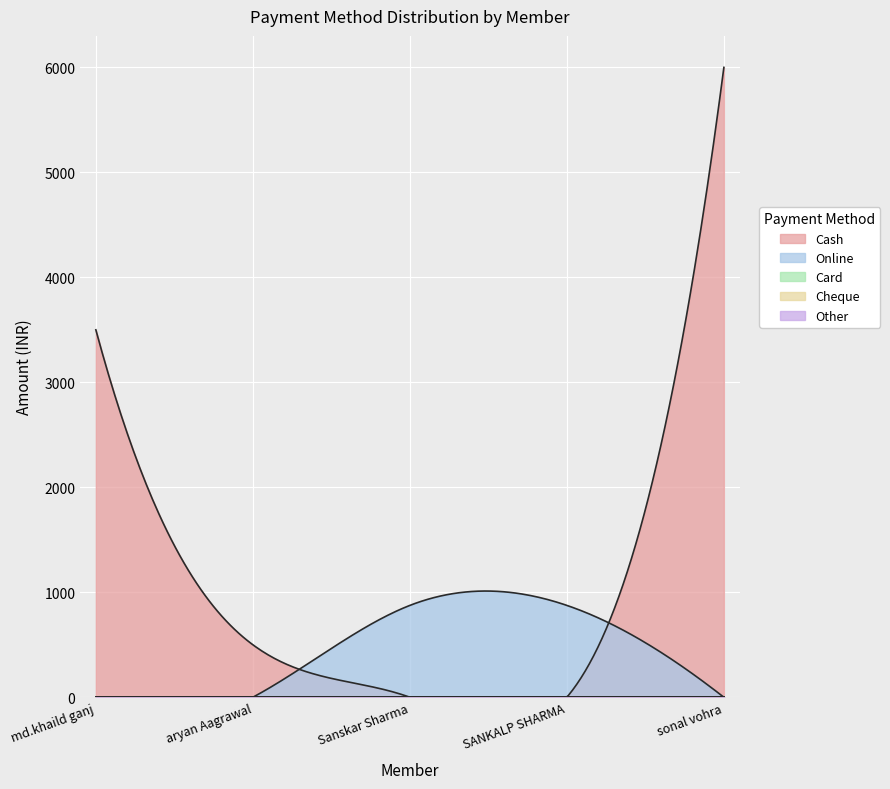

Reading left to right, transcribe all the data shown in this chart.

Cash: 3500	500	0	0	6000
Online: 0	0	875	875	0
Card: 0	0	0	0	0
Cheque: 0	0	0	0	0
Other: 0	0	0	0	0